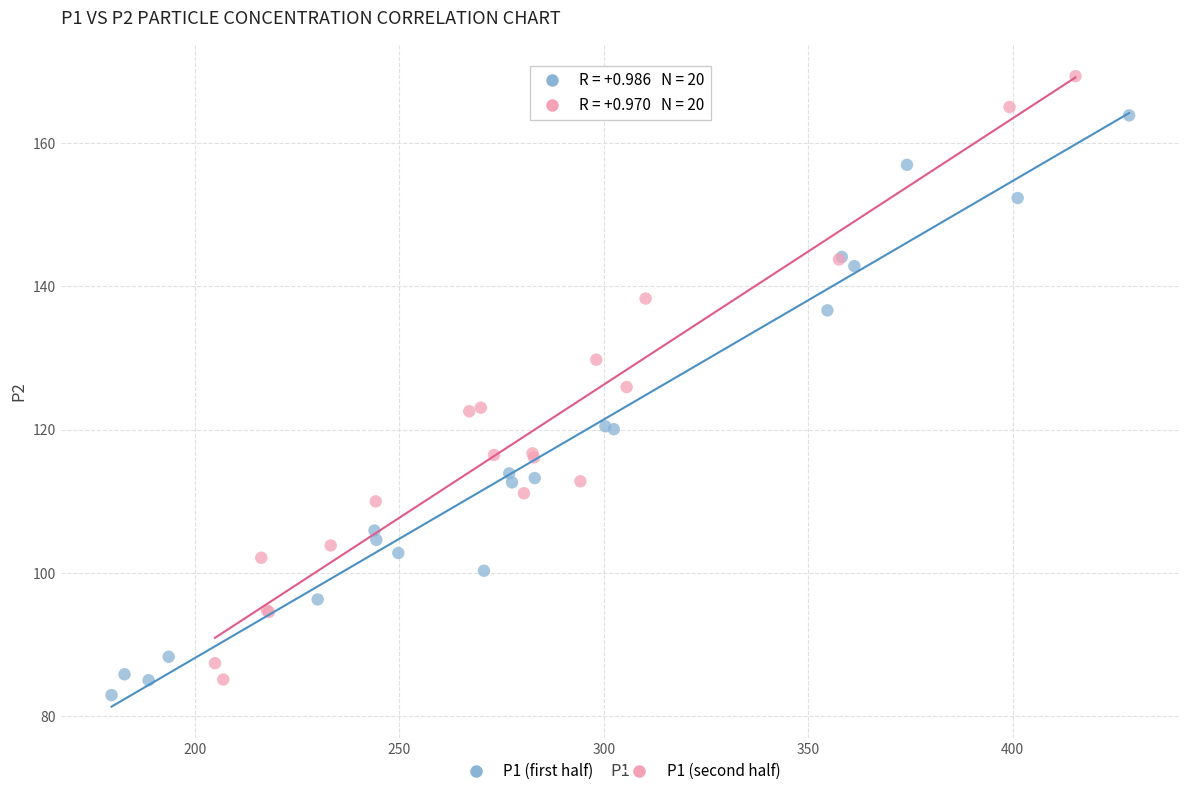

Which series reaches the maximum Y coordinate?

P1 (second half)